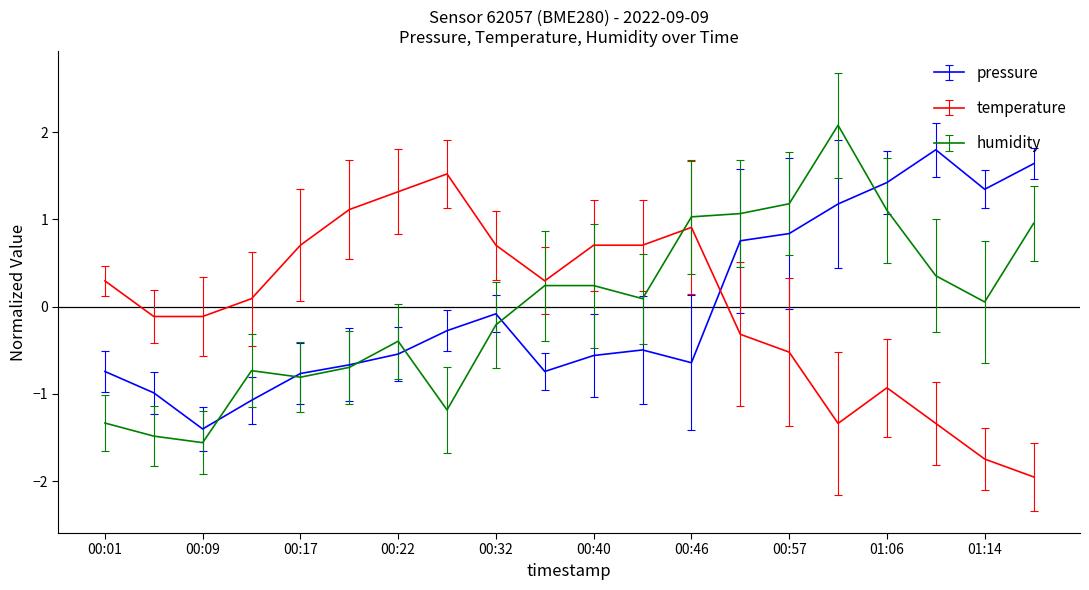

Rank the series by their maximum value, from highest to lowest.

humidity, pressure, temperature